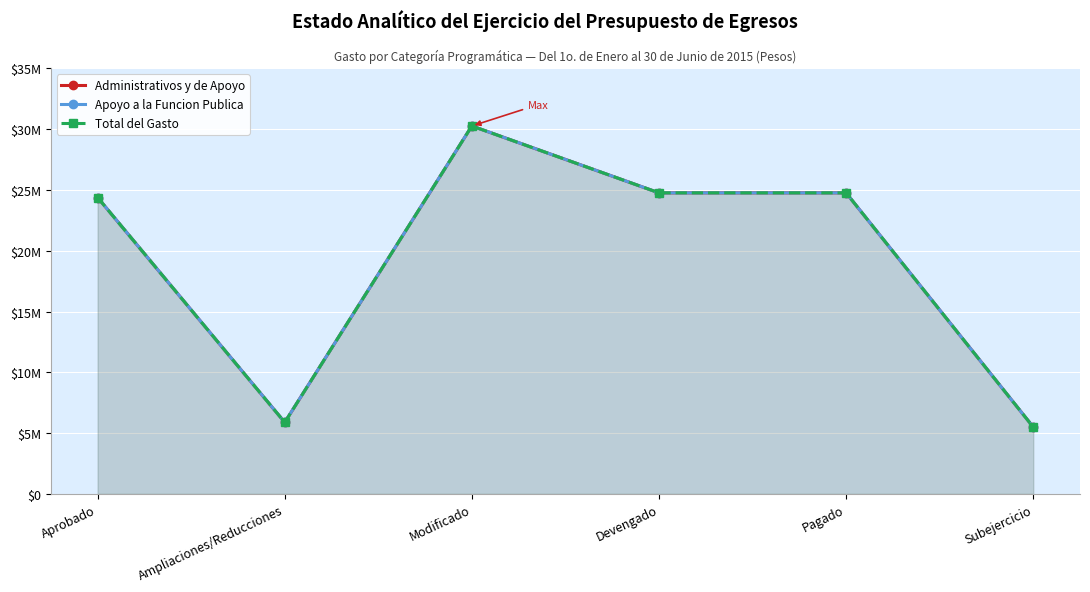

The Apoyo a la Funcion Publica series shows 38957407 at Aprobado. True or false?

False